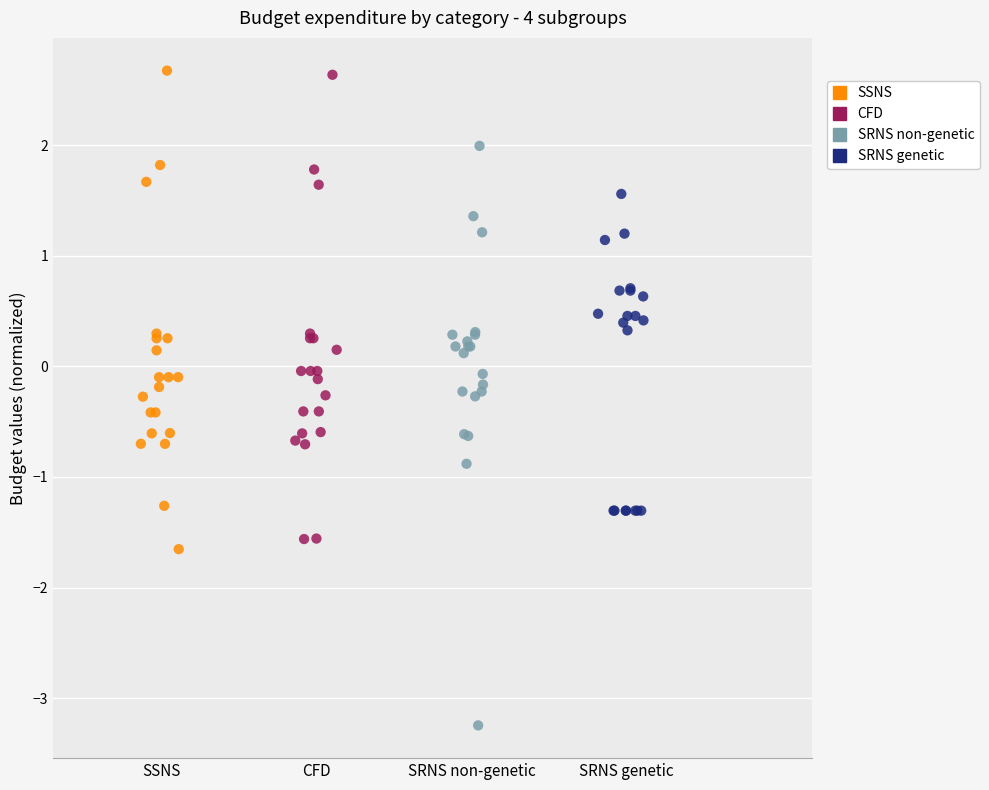

What are all the series names shown in the legend?

SSNS, CFD, SRNS non-genetic, SRNS genetic